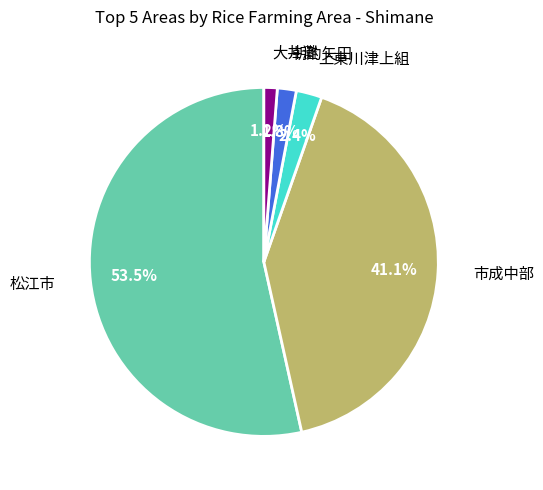

Does any single category account for the majority?

Yes